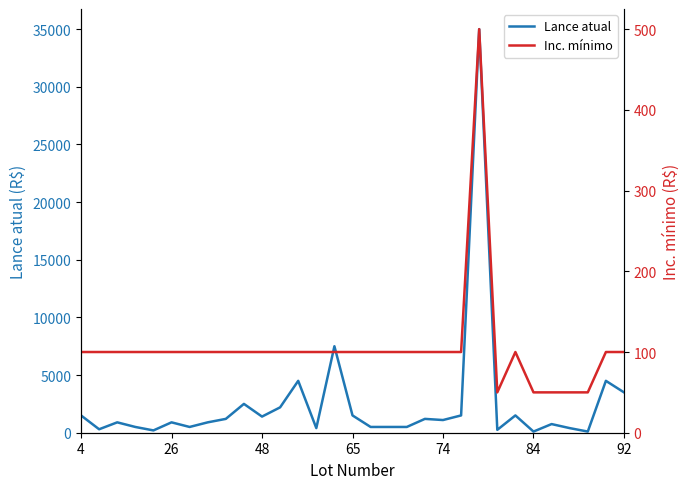

What is the minimum value for Inc. mínimo?

50